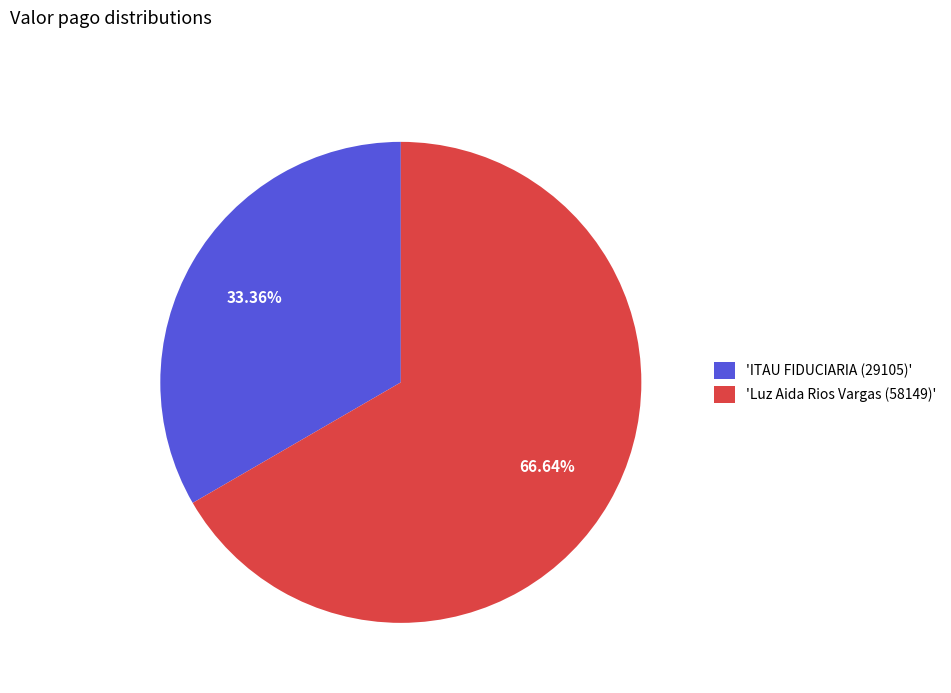

Approximately how many times larger is the value at 'Luz Aida Rios Vargas (58149)' compared to 'ITAU FIDUCIARIA (29105)'?

2.0